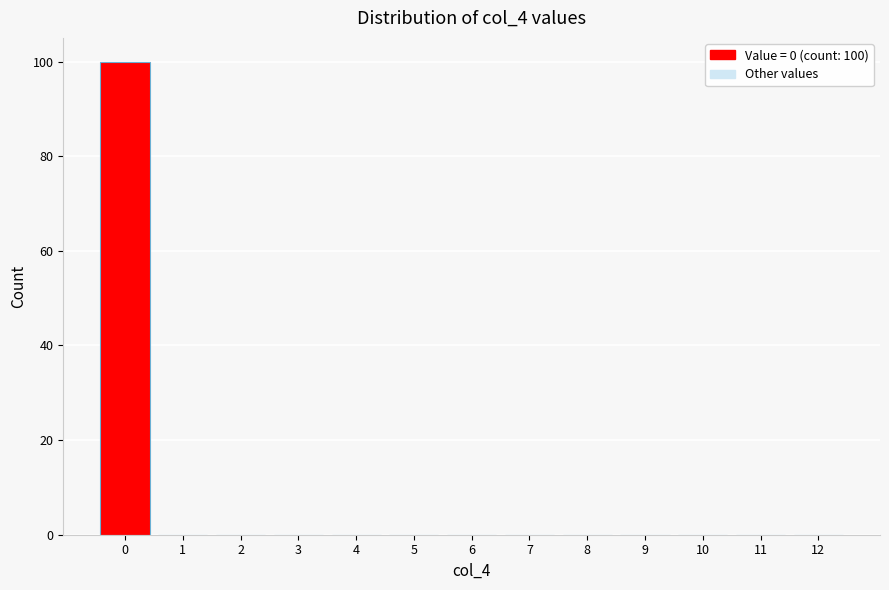

Over which range of the x-axis is the bar tallest?

-0.5 to 0.5